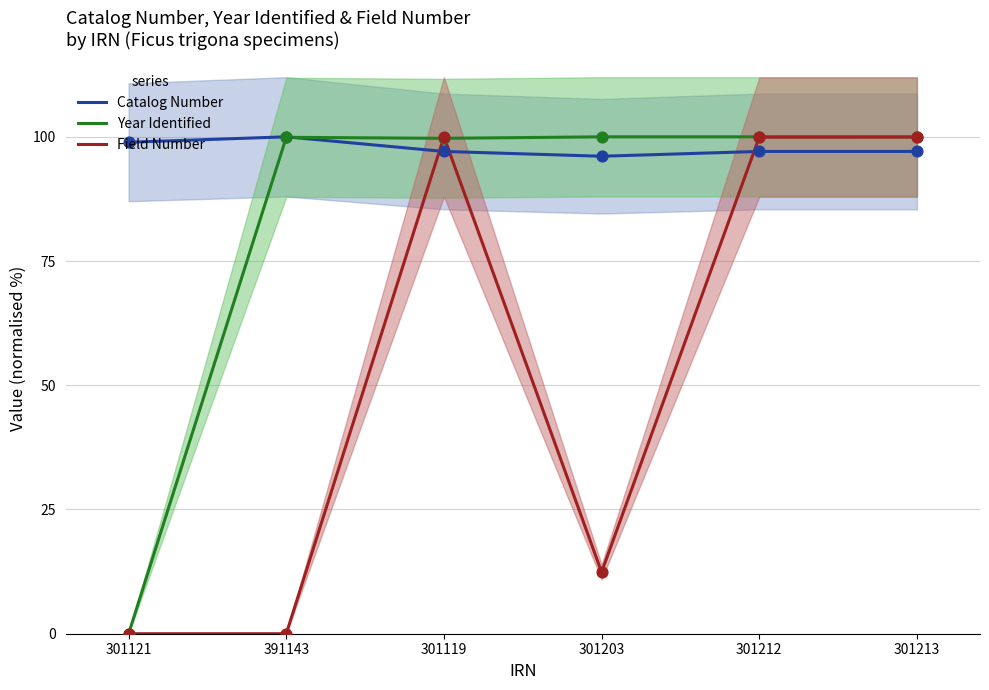

Which series reaches the maximum Y coordinate?

Catalog Number